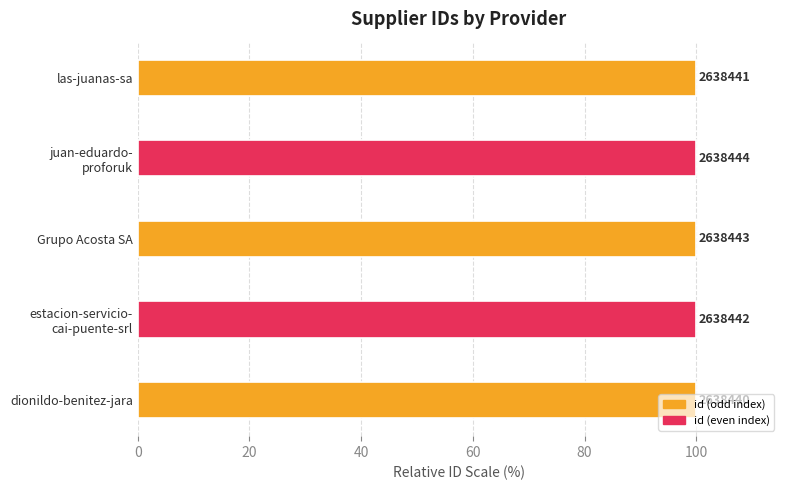

What is the average value?

100.0